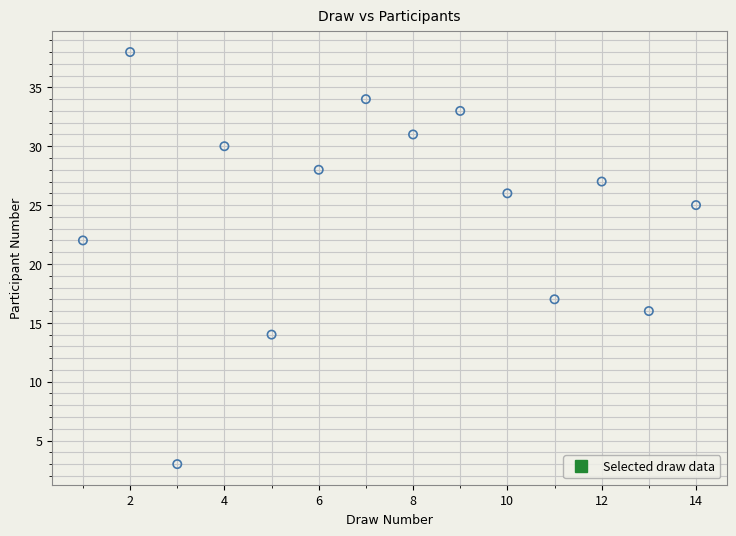

What is the range of X values (max minus min)?

13